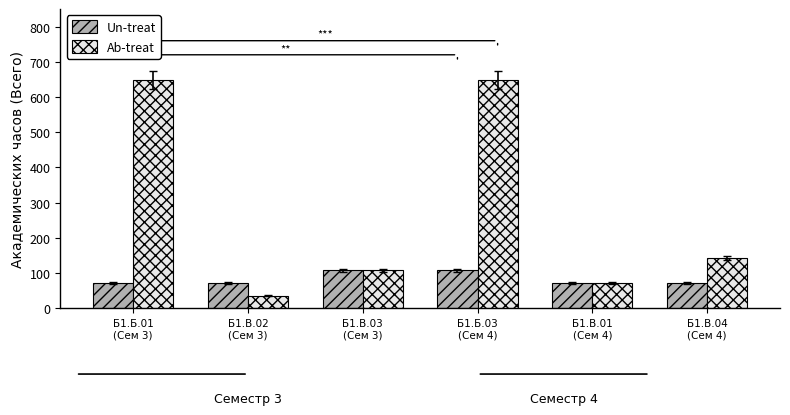

What is the sum of the Un-treat values at Б1.Б.01
(Сем 3) and Б1.В.03
(Сем 3)?

180